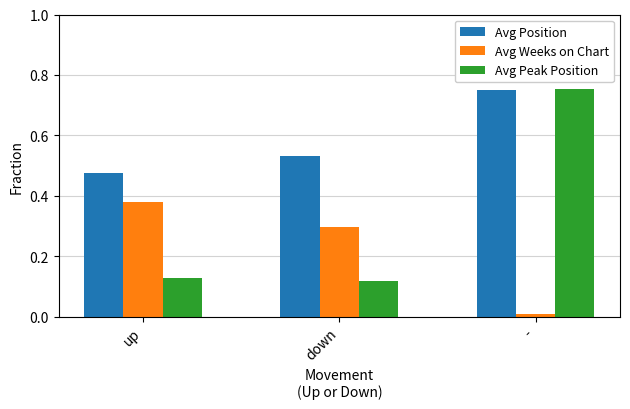

At which category is the sum across all series the highest?

-